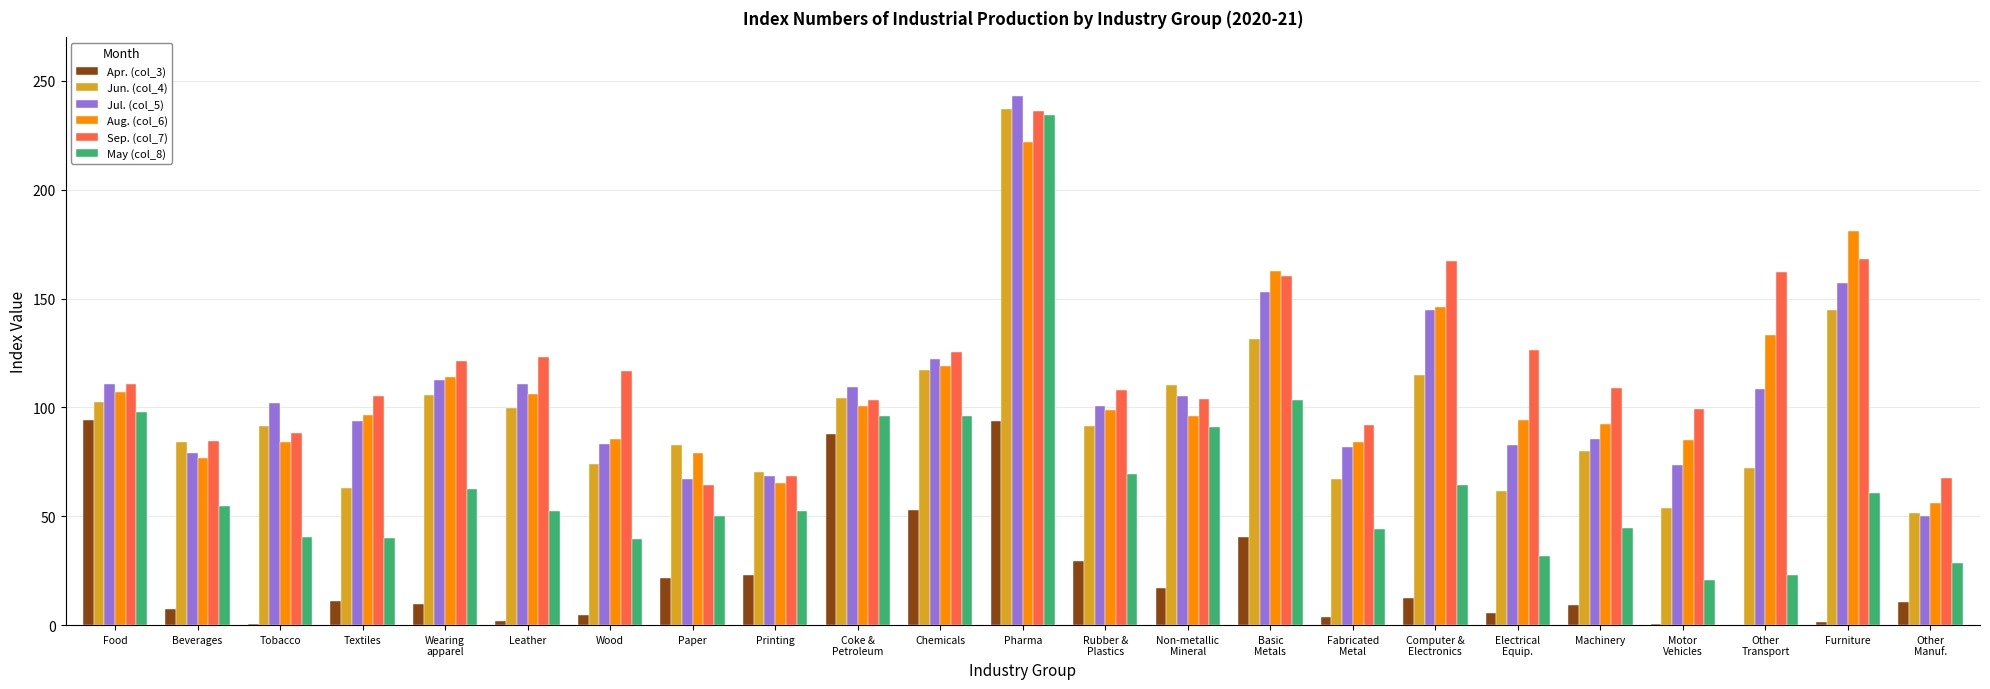

Does the chart contain stacked bars?

No